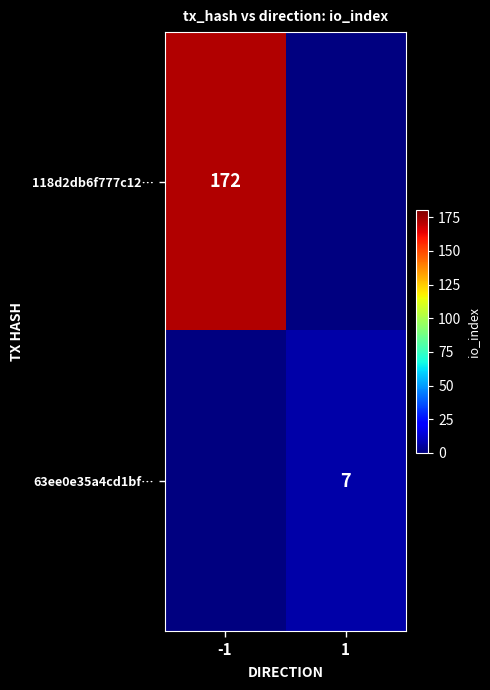

True or false: 118d2db6f777c12… has a value of 172 at -1.

True